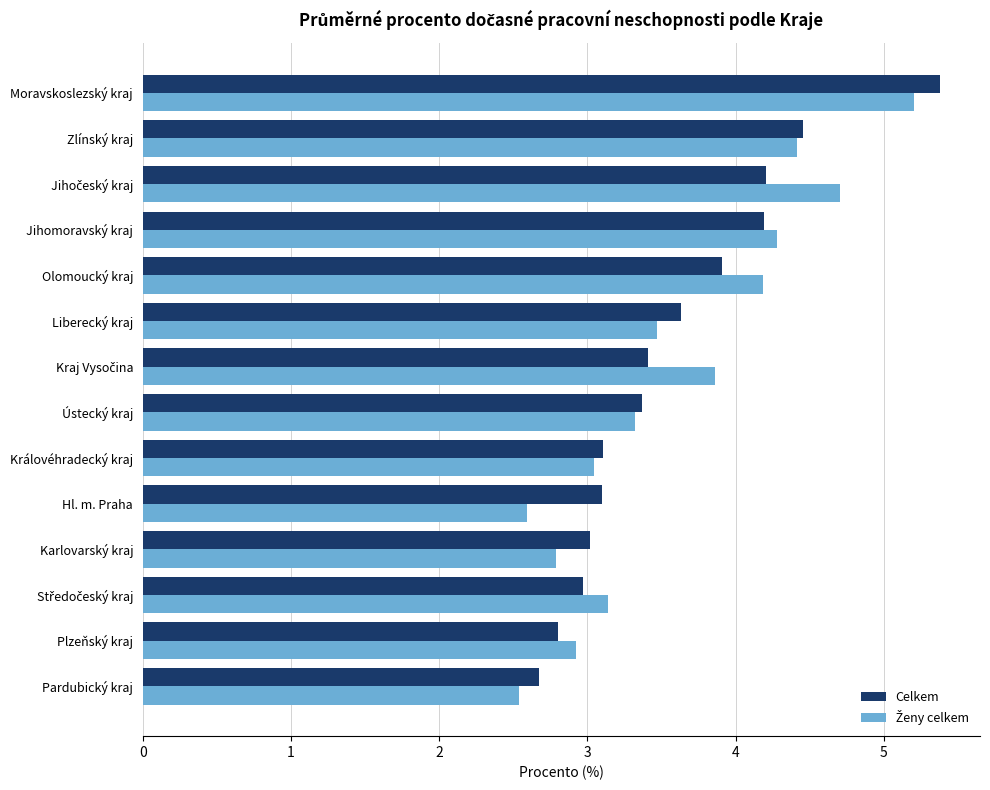

What is the sum of all Celkem values?

50.2